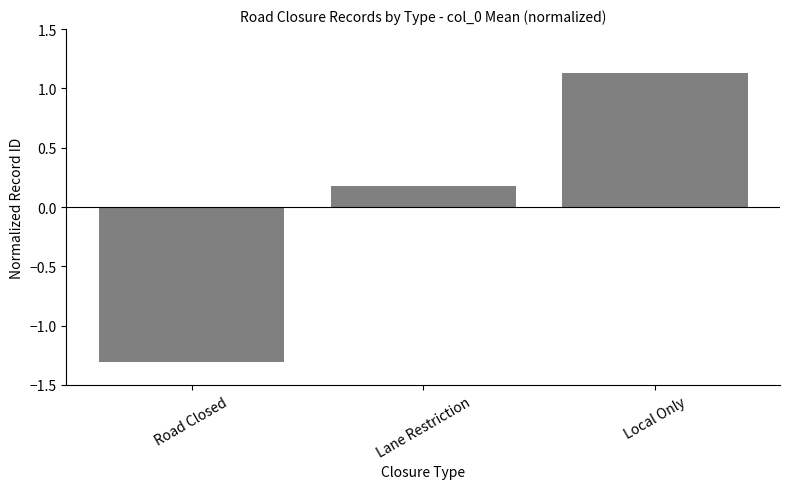

The chart shows a value of 1.1 at Local Only. True or false?

True